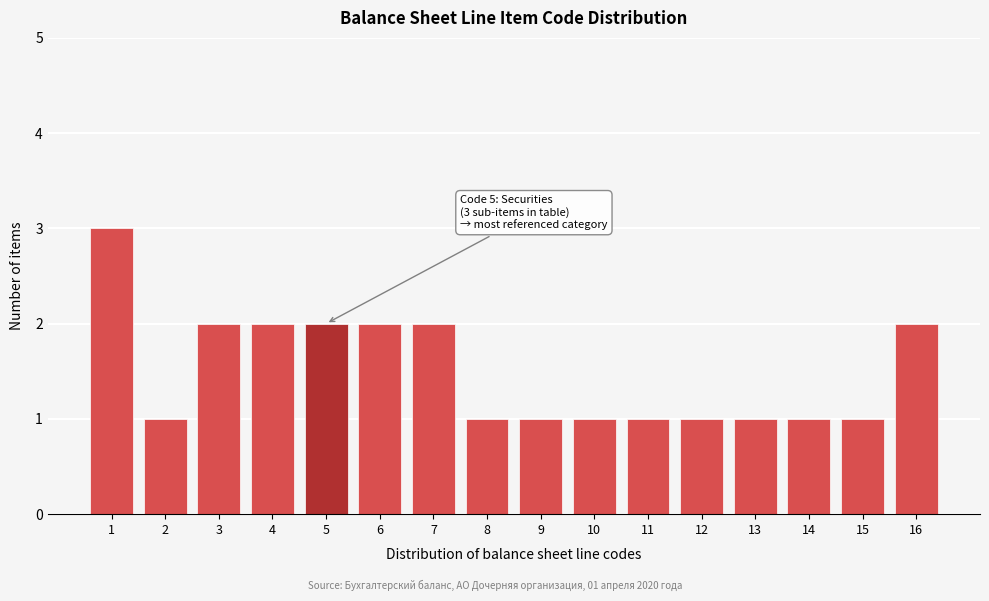

Reading right to left, list all the values displayed in this chart.

2	1	1	1	1	1	1	1	1	2	2	2	2	2	1	3